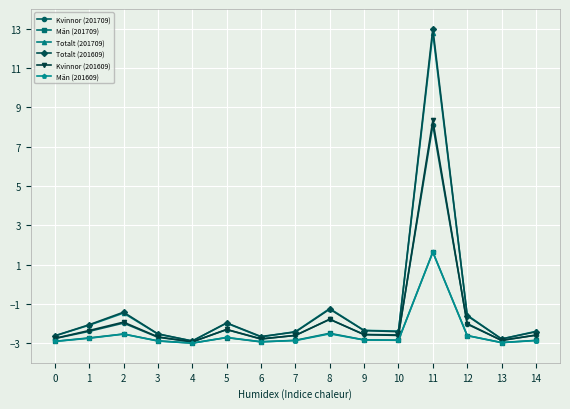

What is the value of the Kvinnor (201709) point at the 10th from the left?

-2.6